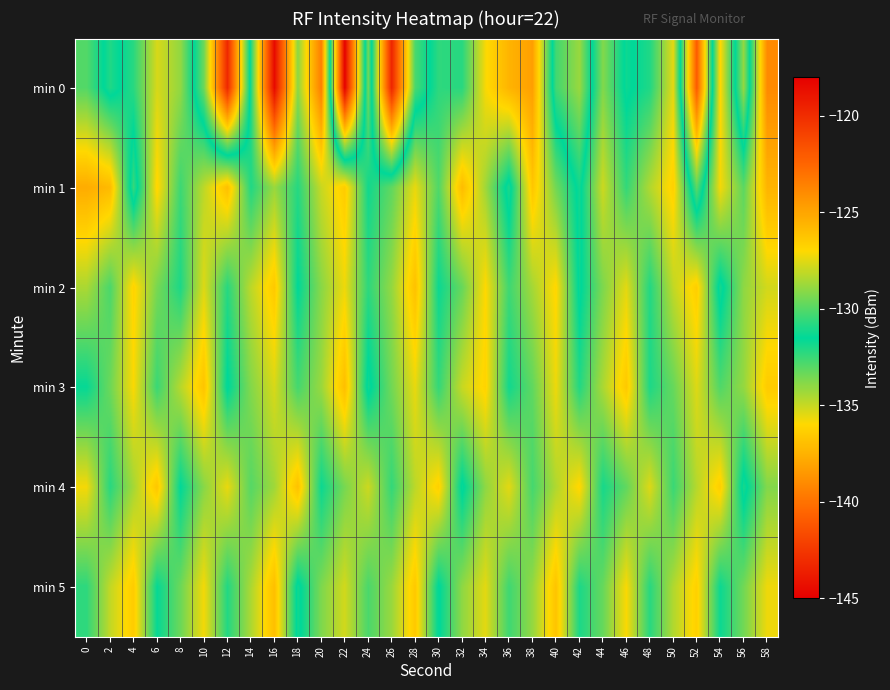

Rank the series at 32 from lowest to highest value.

min 4, min 0, min 2, min 5, min 3, min 1